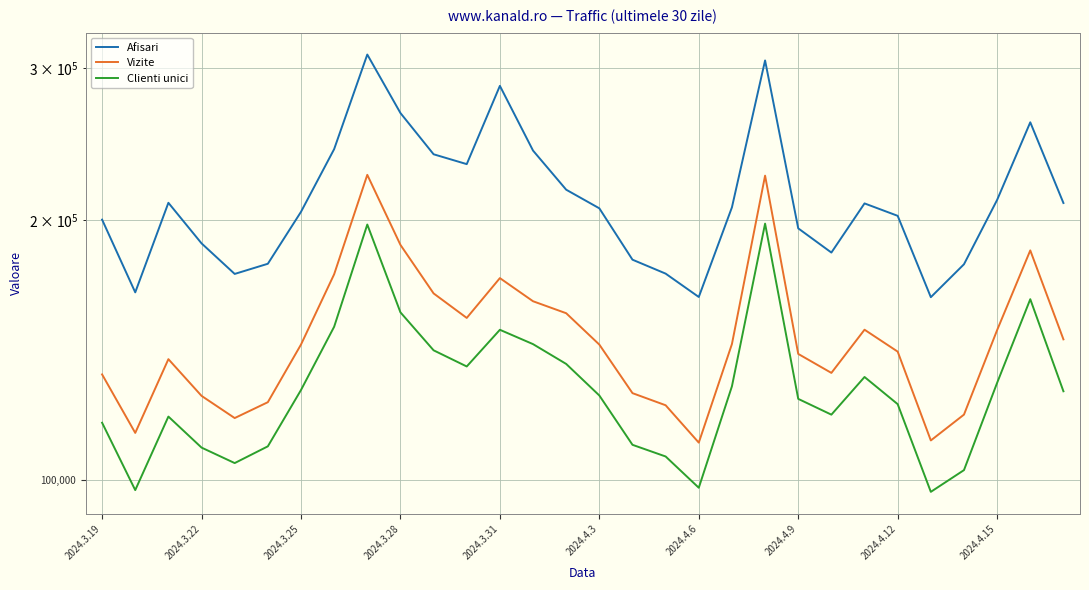

What is the total value across all series at 2024.4.6?

371069